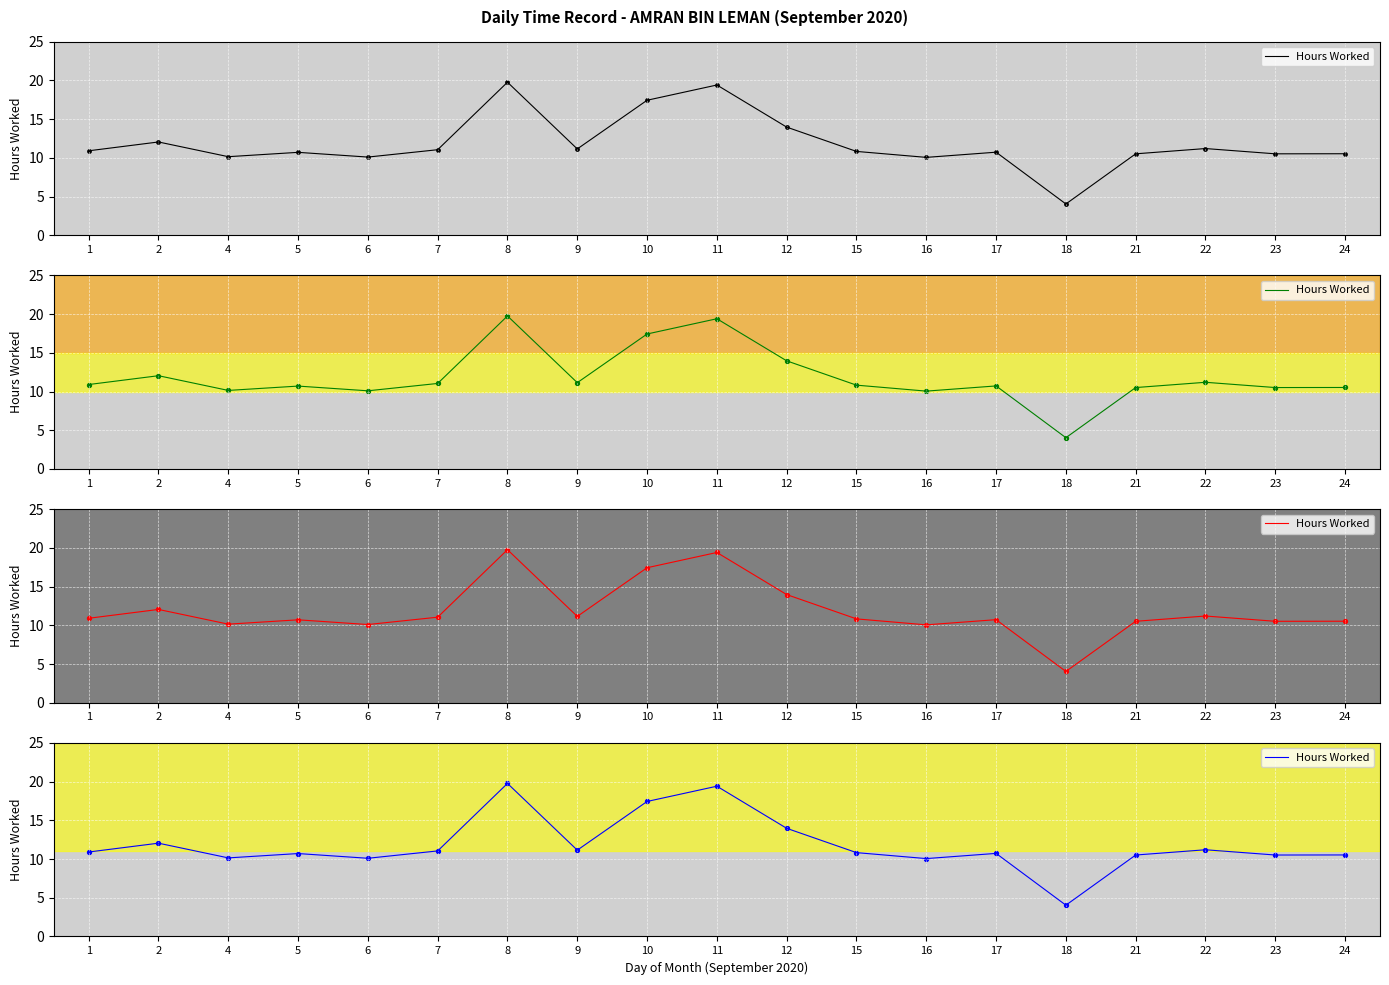

What is the change in value from 8 to 15?

-8.9